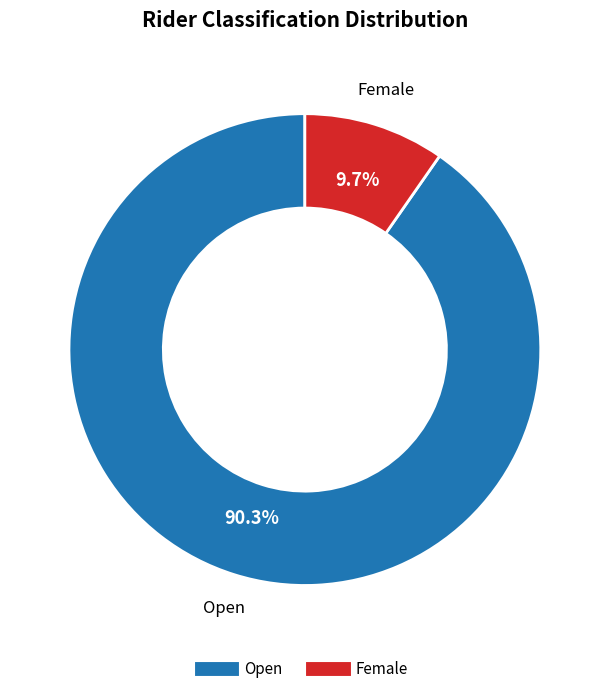

What percentage is the Female slice, to the nearest percent?

10%